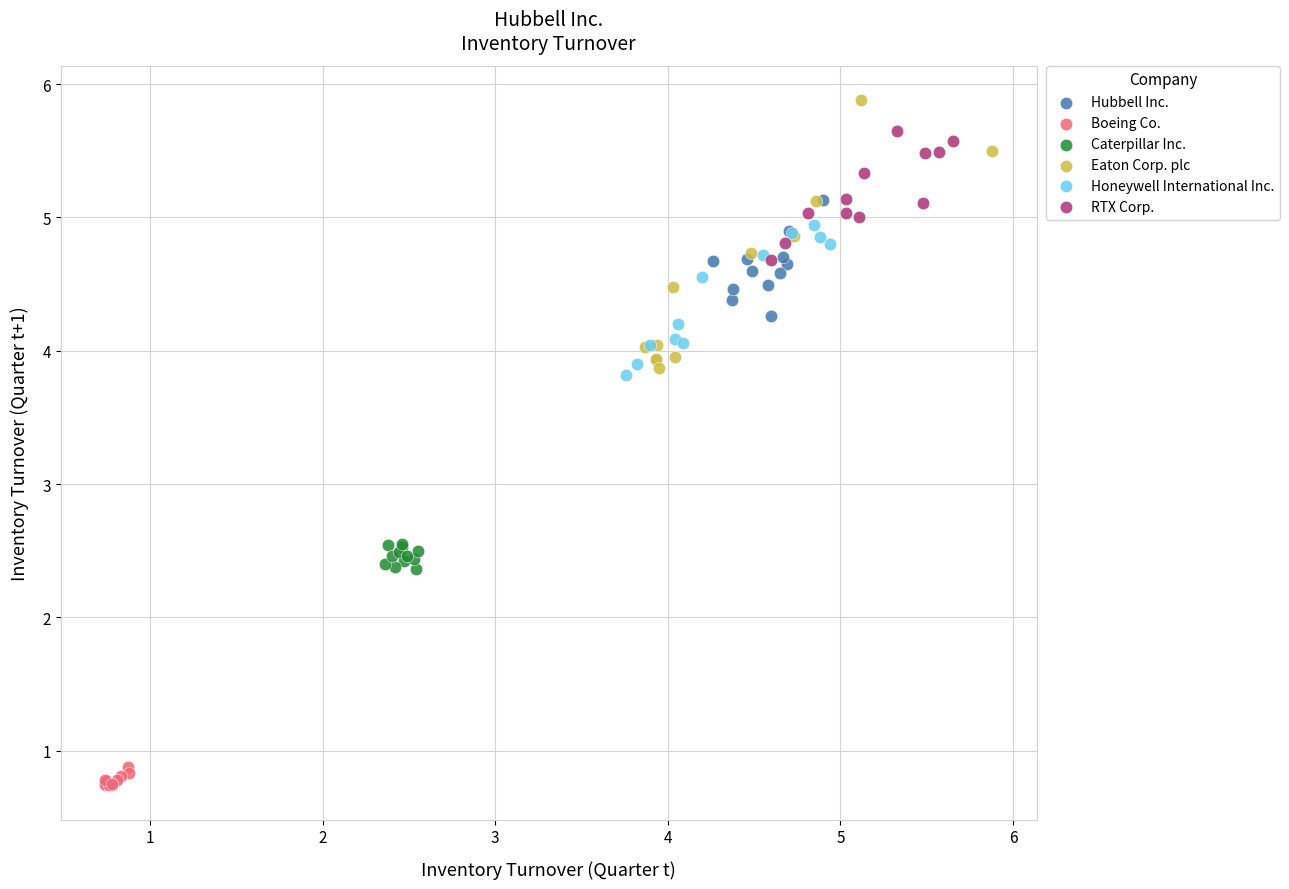

Which series contains the lowest Y value?

Boeing Co.